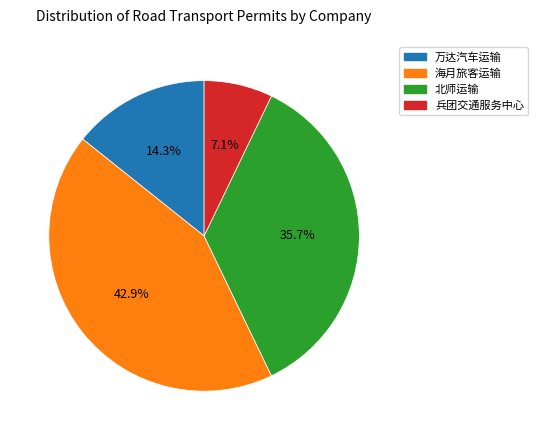

What is the smallest slice in the pie chart?

兵团交通服务中心